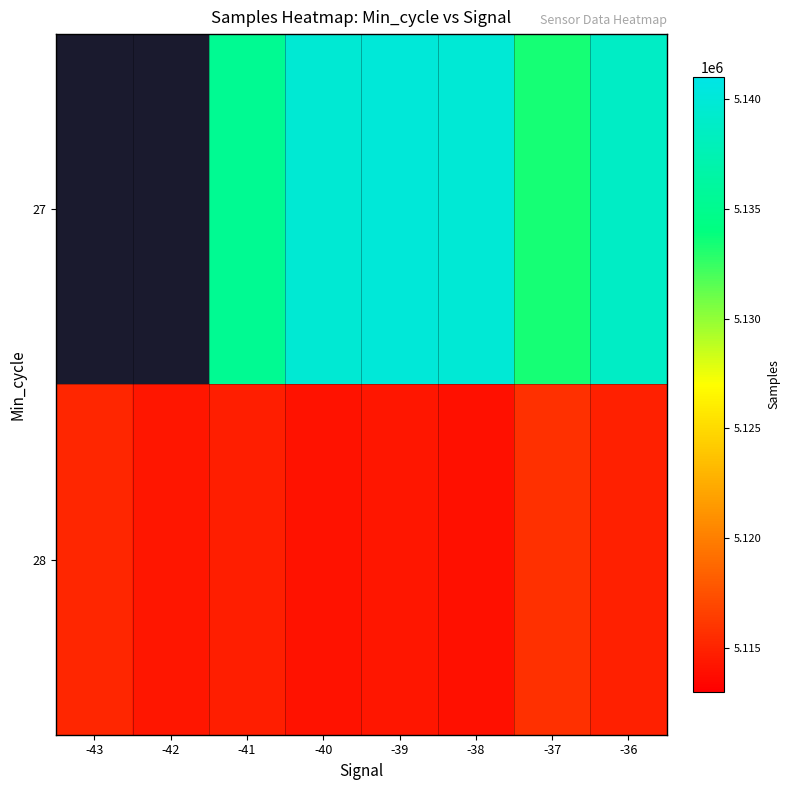

Which series has the largest range (max minus min)?

28